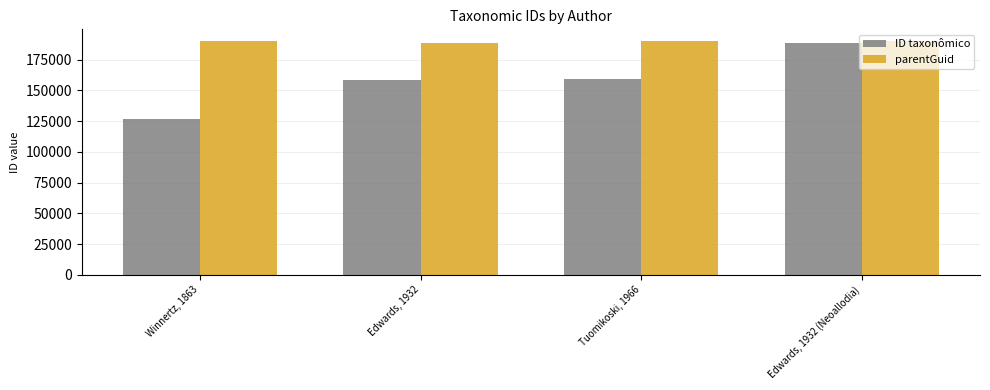

Rank the series by their average value, from lowest to highest.

ID taxonômico, parentGuid